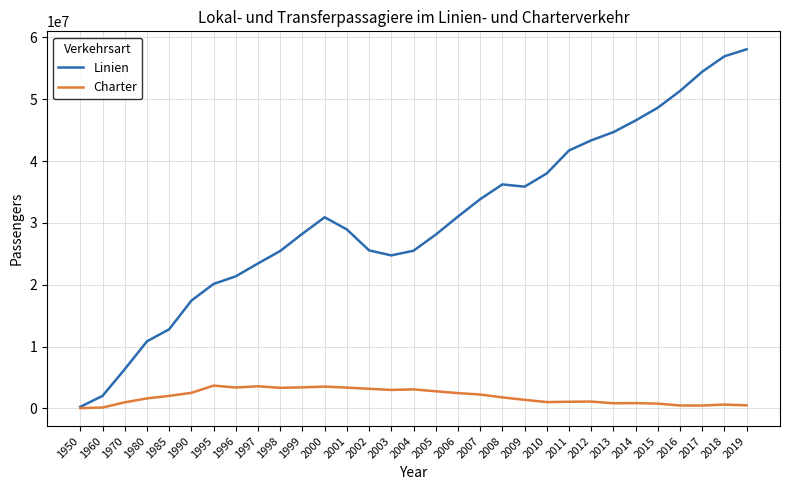

Which series has the largest total across all categories?

Linien